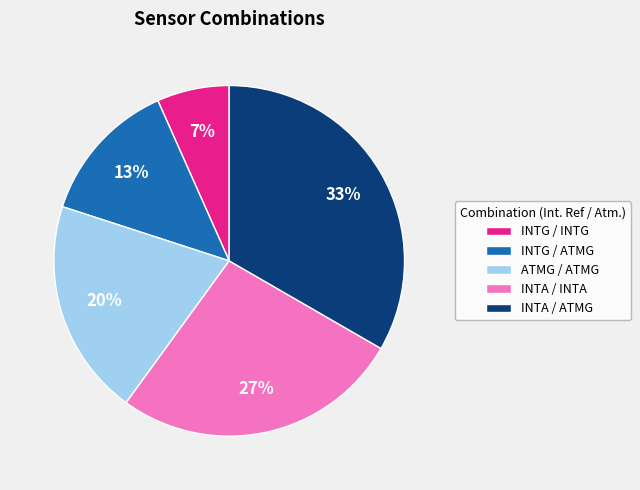

Count the number of slices in the pie.

5